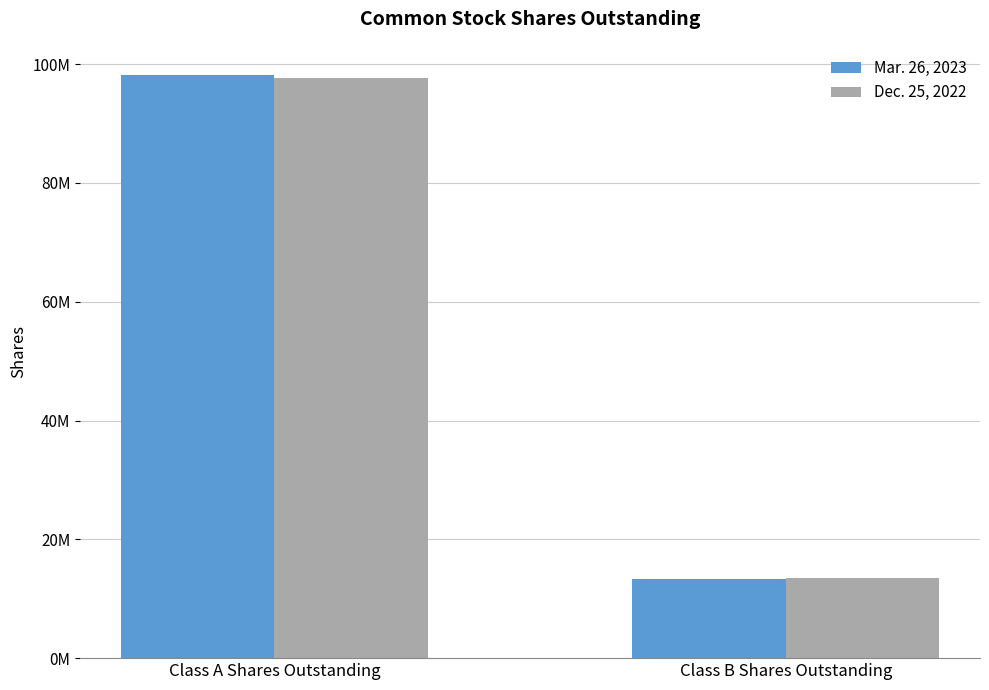

Are the bars horizontal?

No